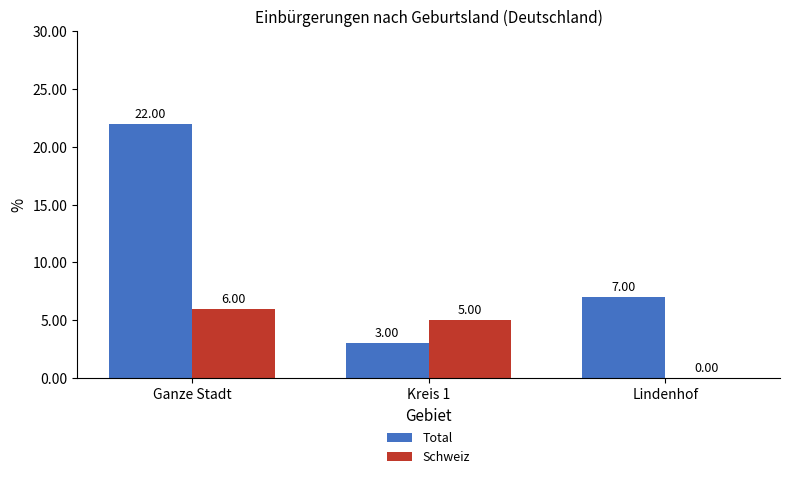

What is the average value of the Schweiz series?

4